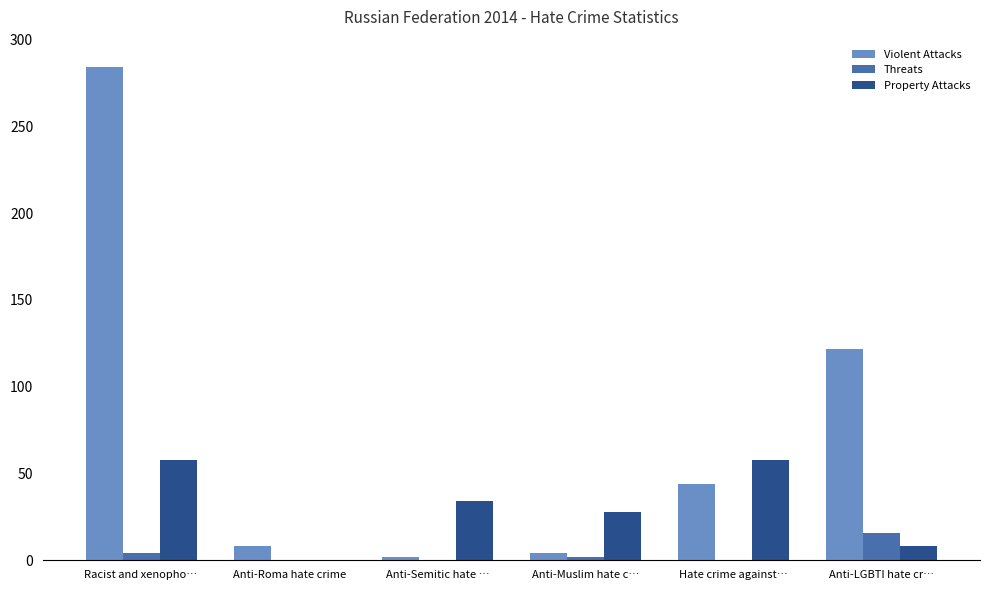

What is the average value of the Violent Attacks series?

77